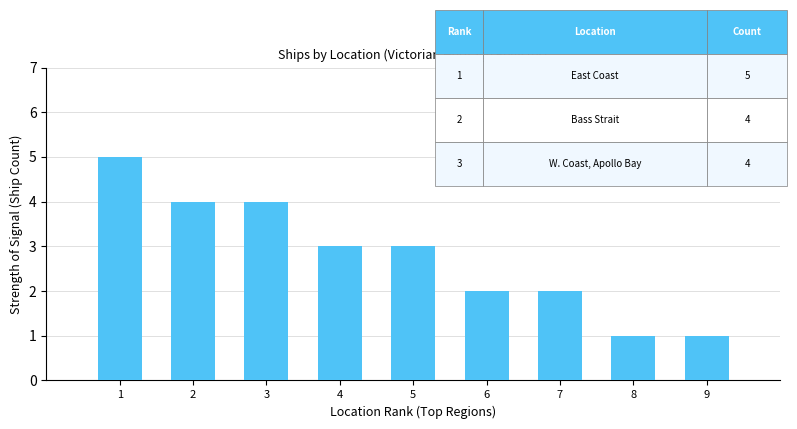

How many categories are shown in the chart?

9